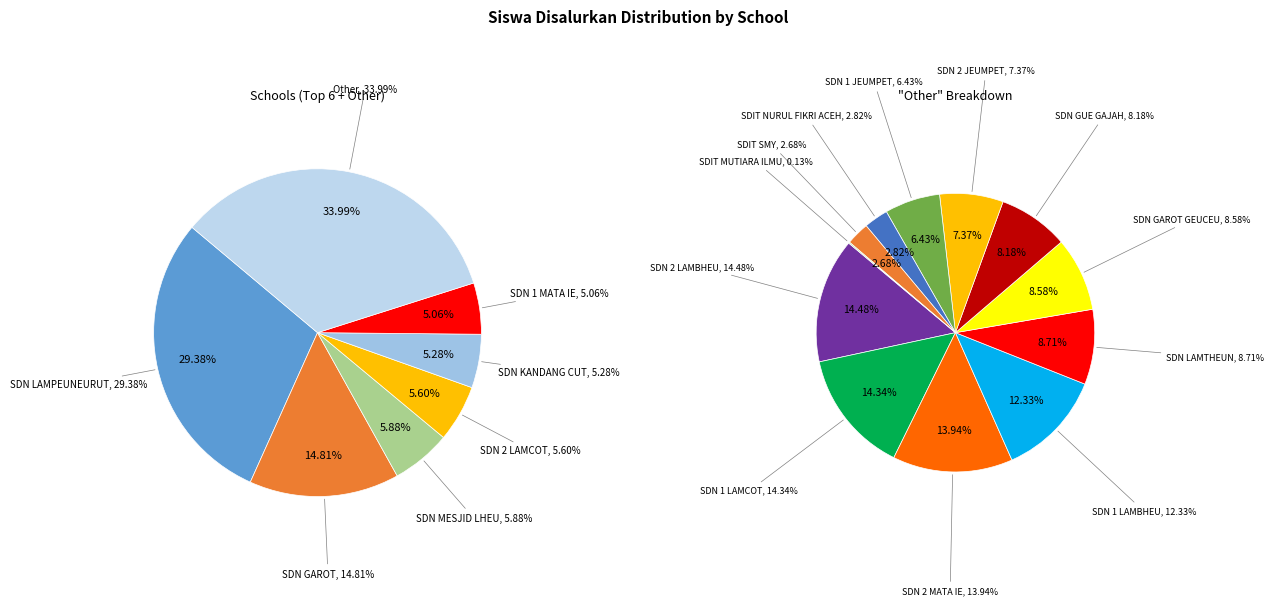

What is the ratio of the value at SD NEGERI 2 LAMBHEU to the value at SD NEGERI 1 LAMBHEU?

1.2